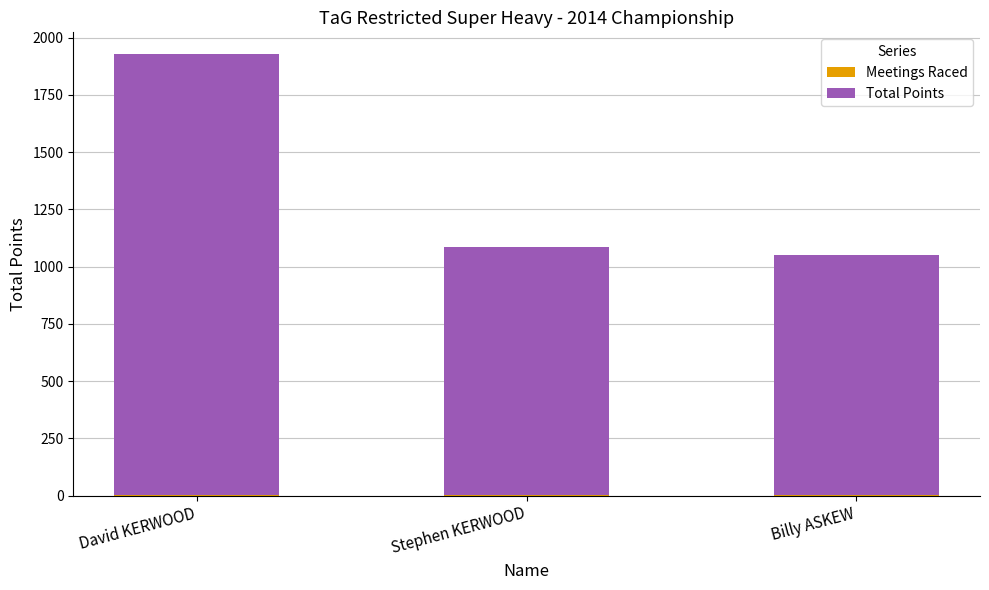

At which category is the sum across all series the highest?

David KERWOOD